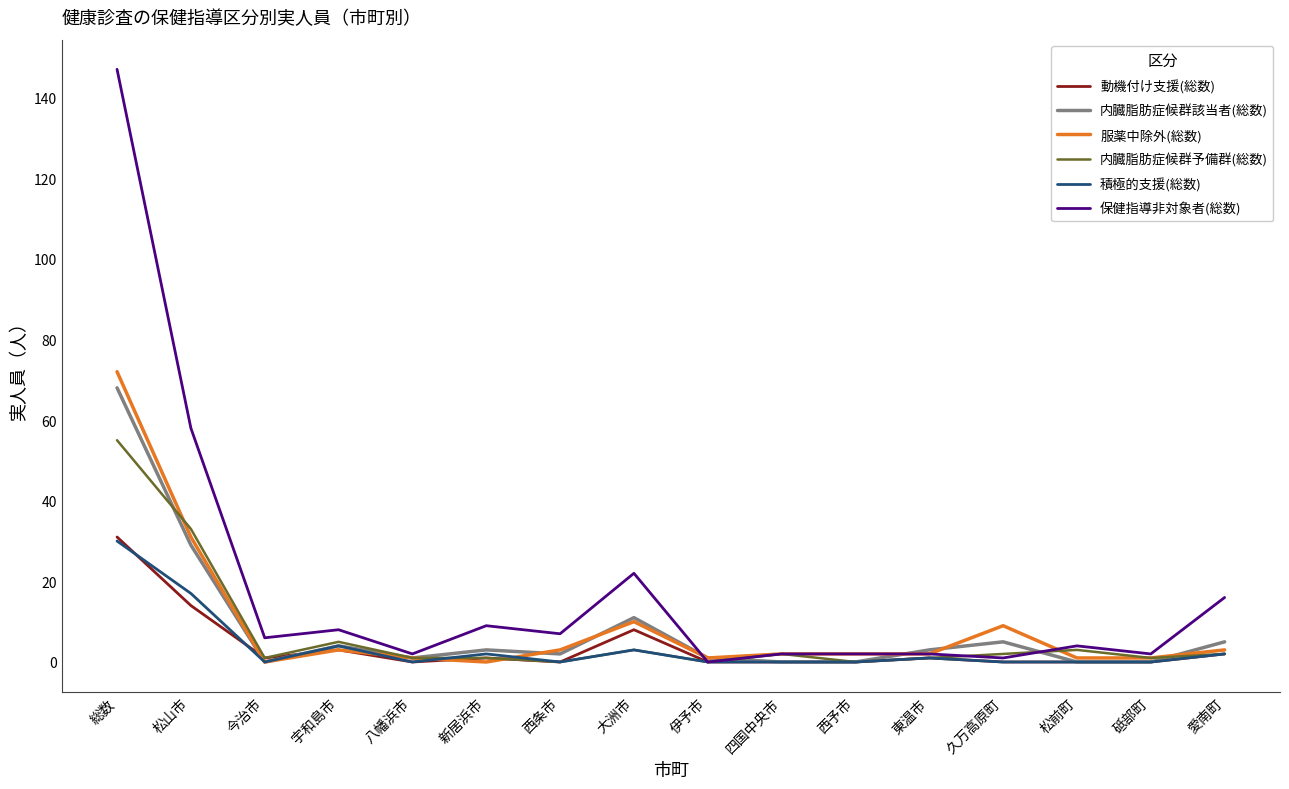

True or false: 動機付け支援(総数) has a value of 18 at 松前町.

False